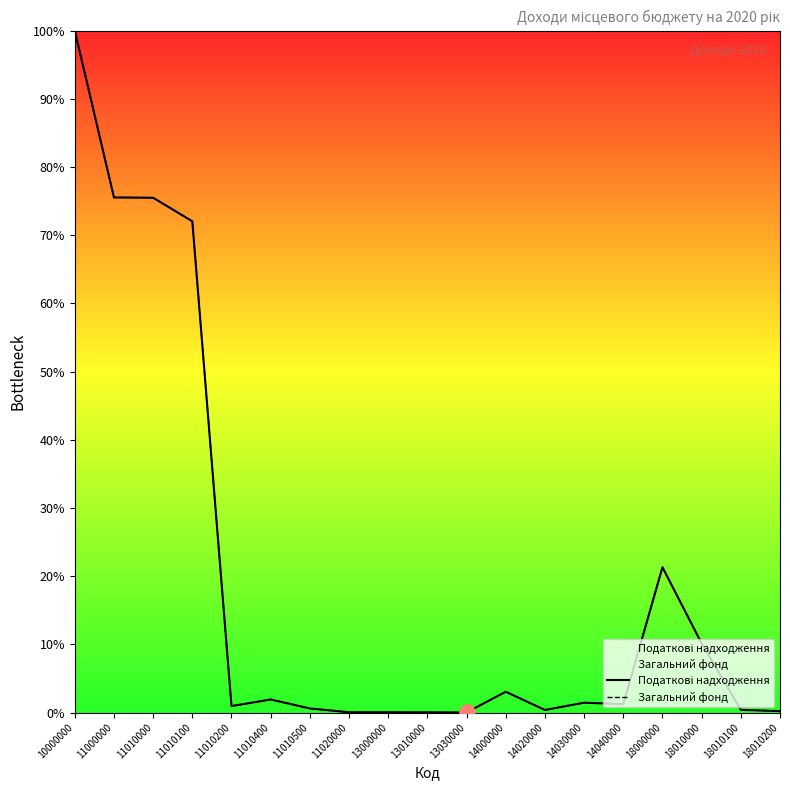

Which series contains the highest Y value?

Податкові надходження